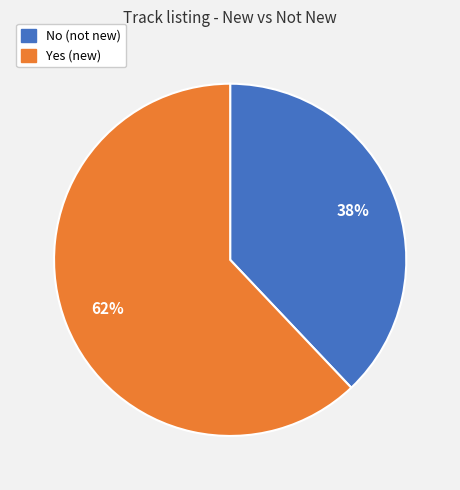

Which slice is the largest?

Yes